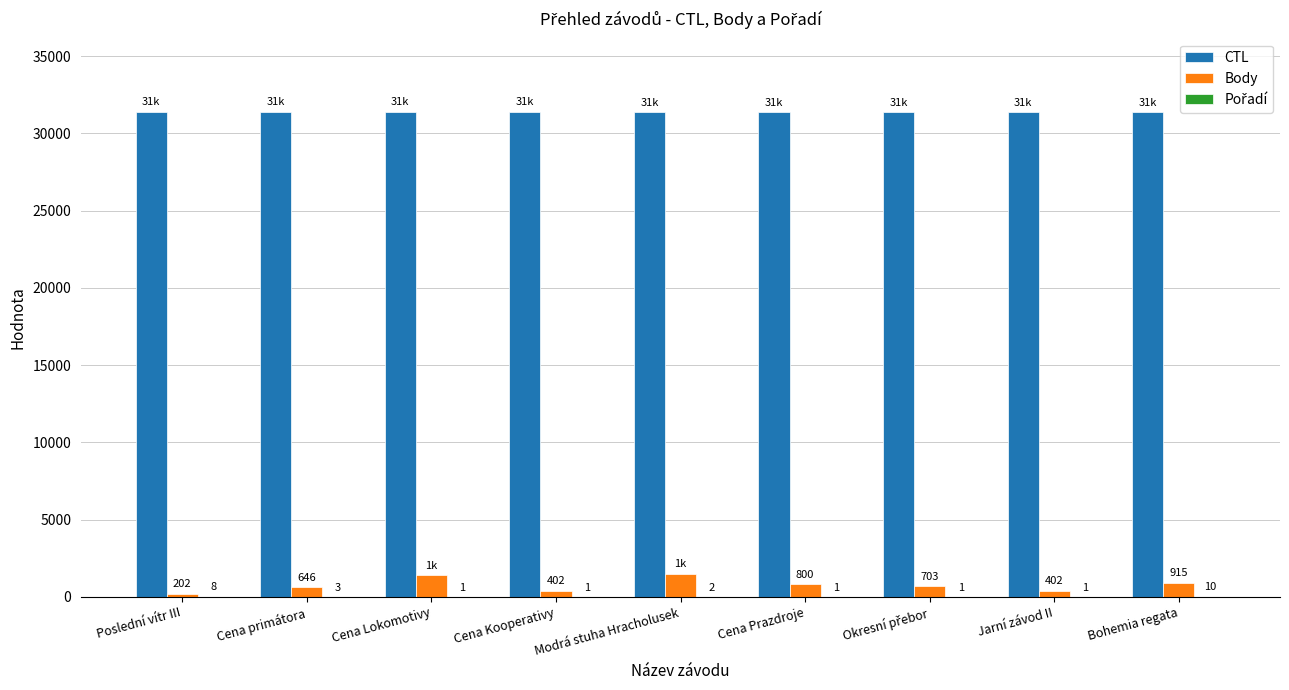

How many groups of bars are there?

9